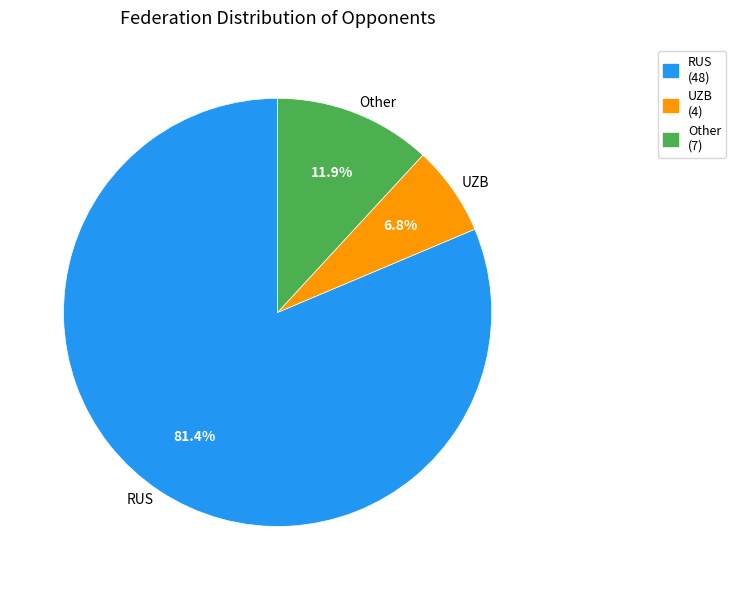

Does any single category account for the majority?

Yes